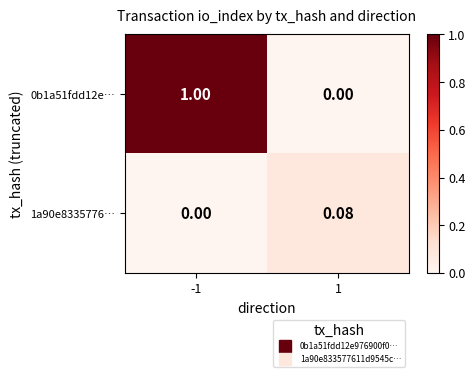

Is the value of 1a90e8335776… at -1 greater than the value of 0b1a51fdd12e… at -1?

No